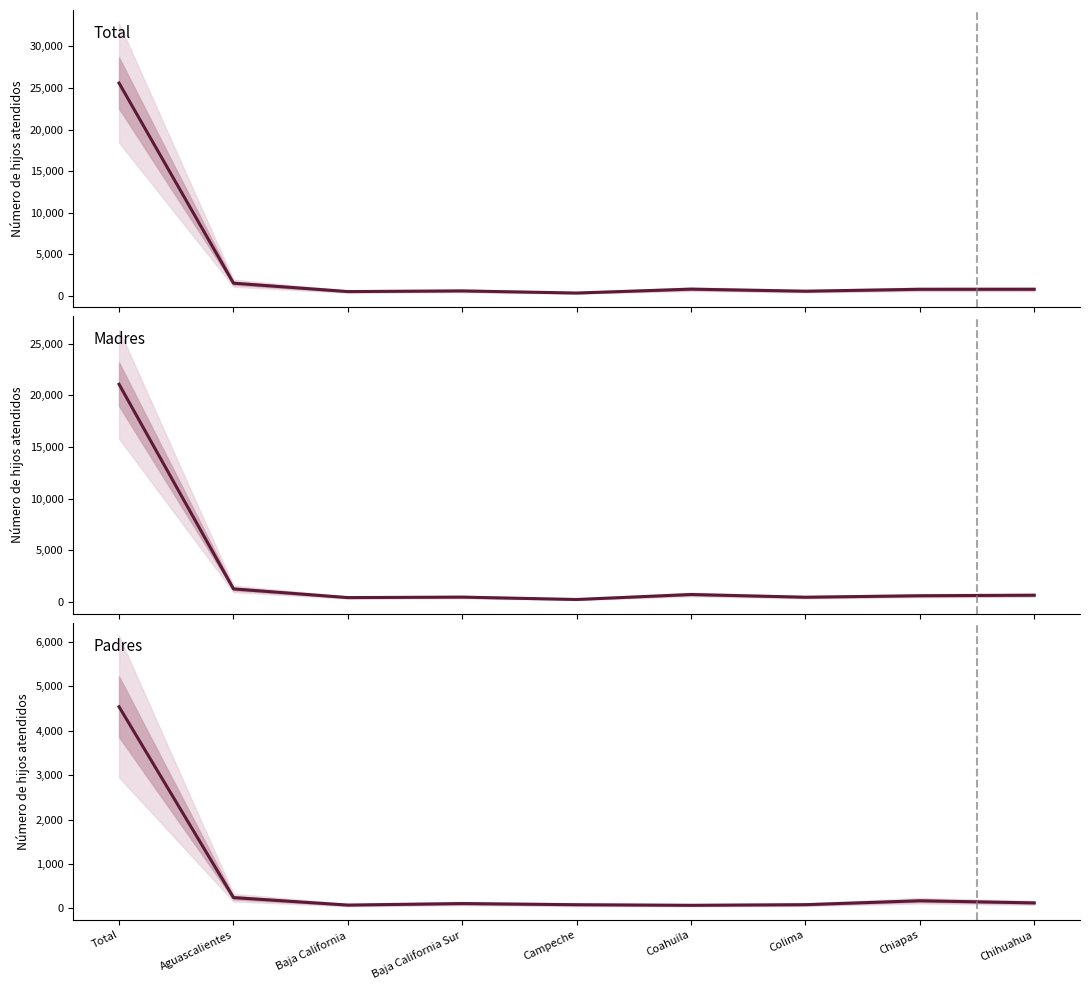

What is the label of the 6th point from the right?

Baja California Sur